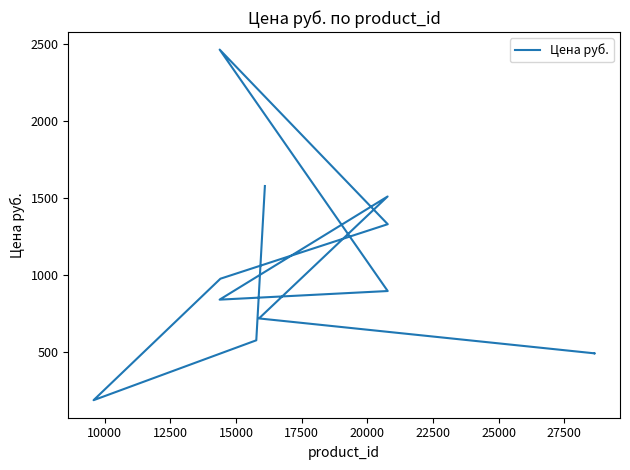

What is the difference between the maximum and minimum values?

2277